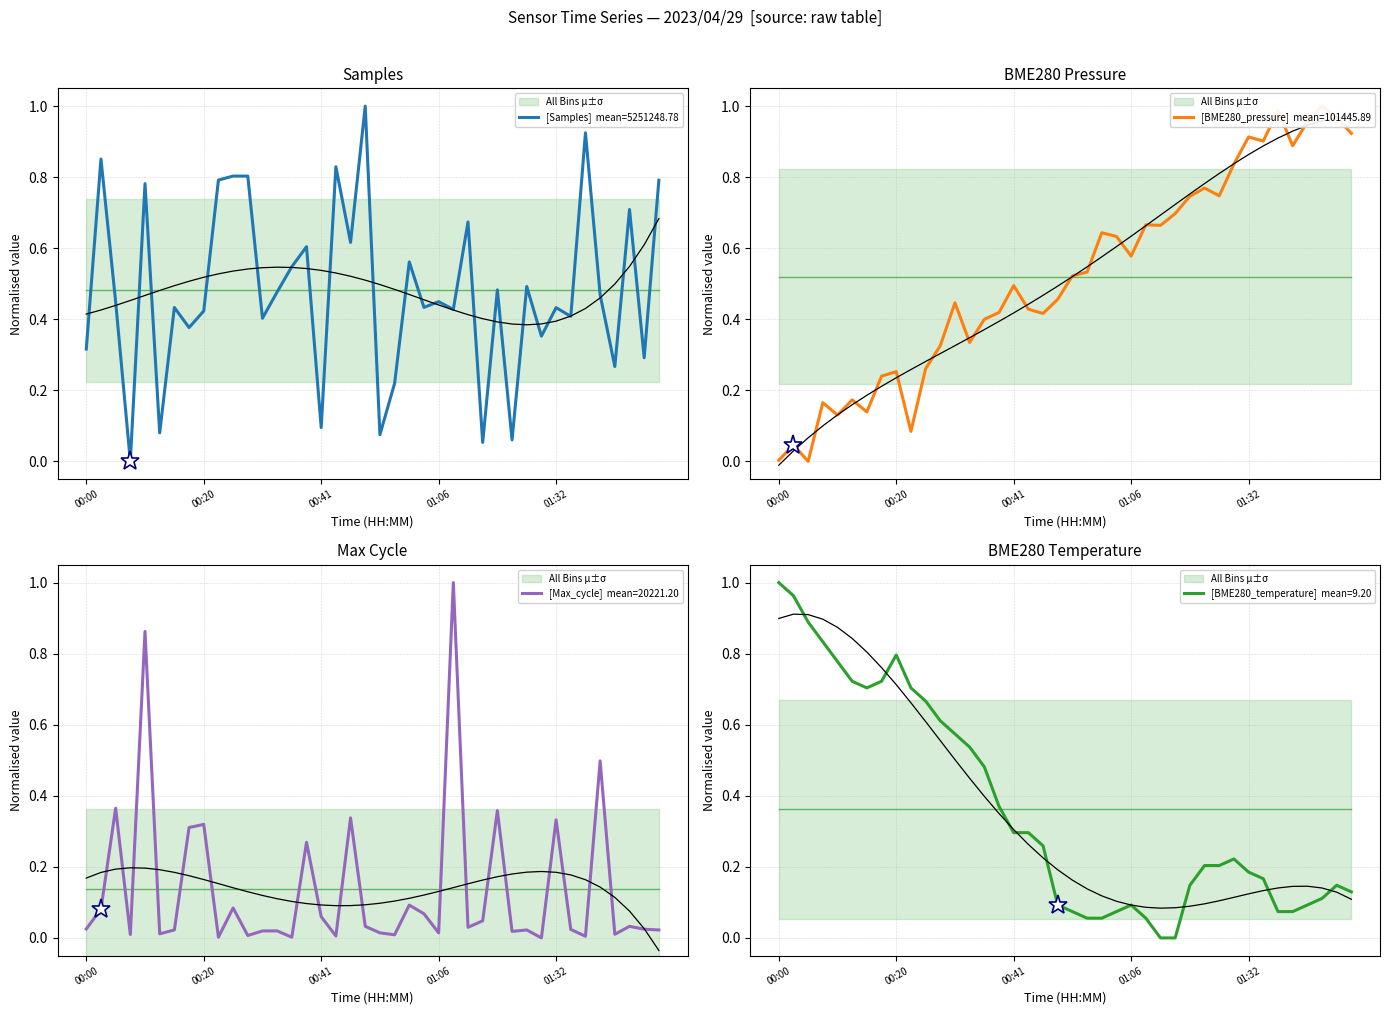

After their last crossing, which series has the higher values: BME280_pressure or BME280_temperature?

BME280_pressure